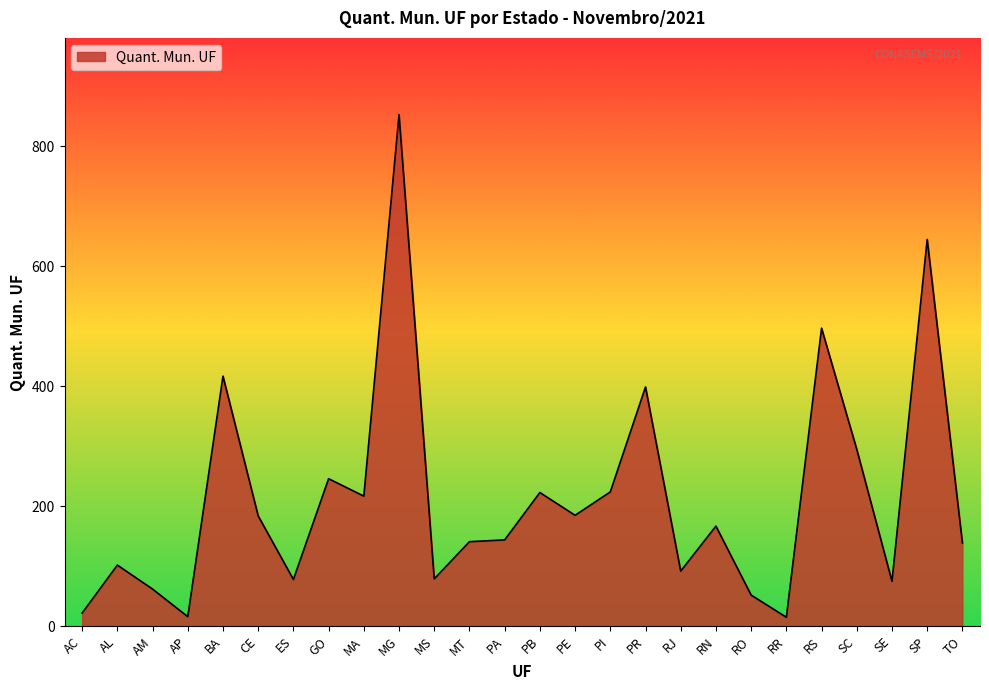

What is the average value?

214